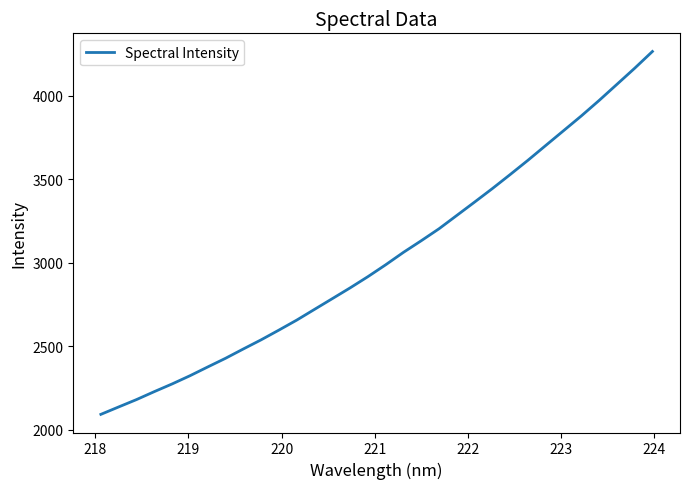

What is the difference between the maximum and minimum values?

2174.2